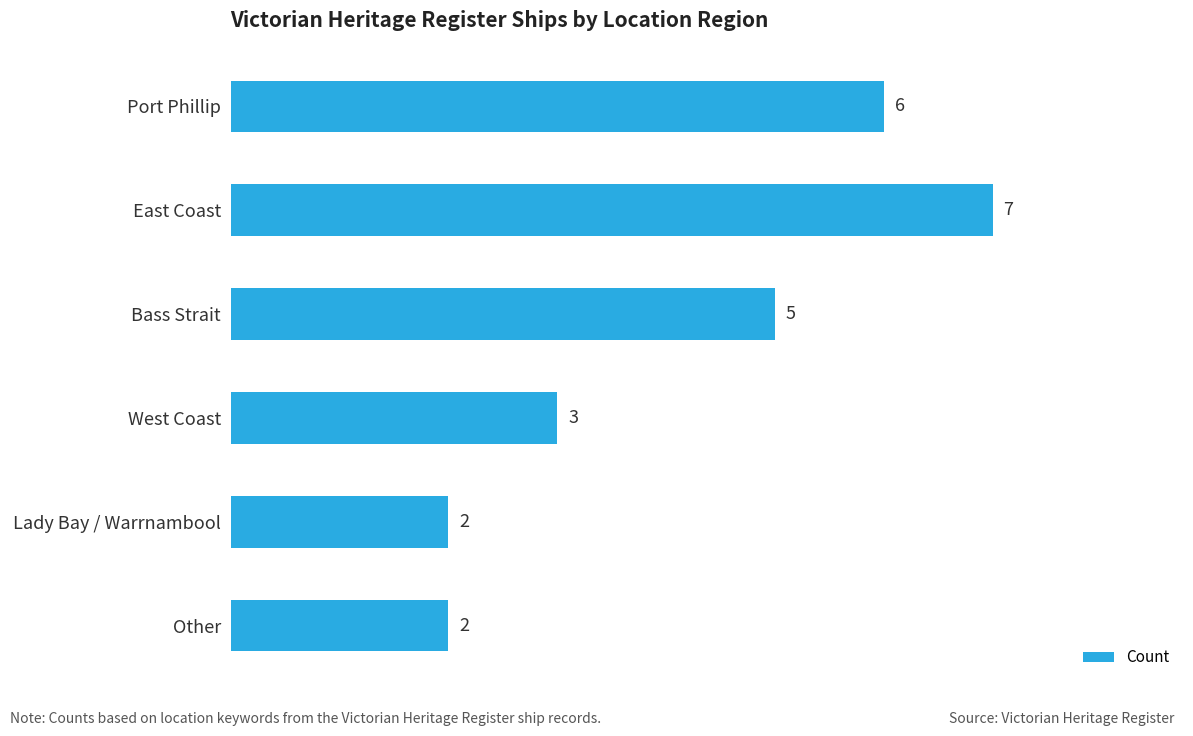

How many series are shown in this chart?

1